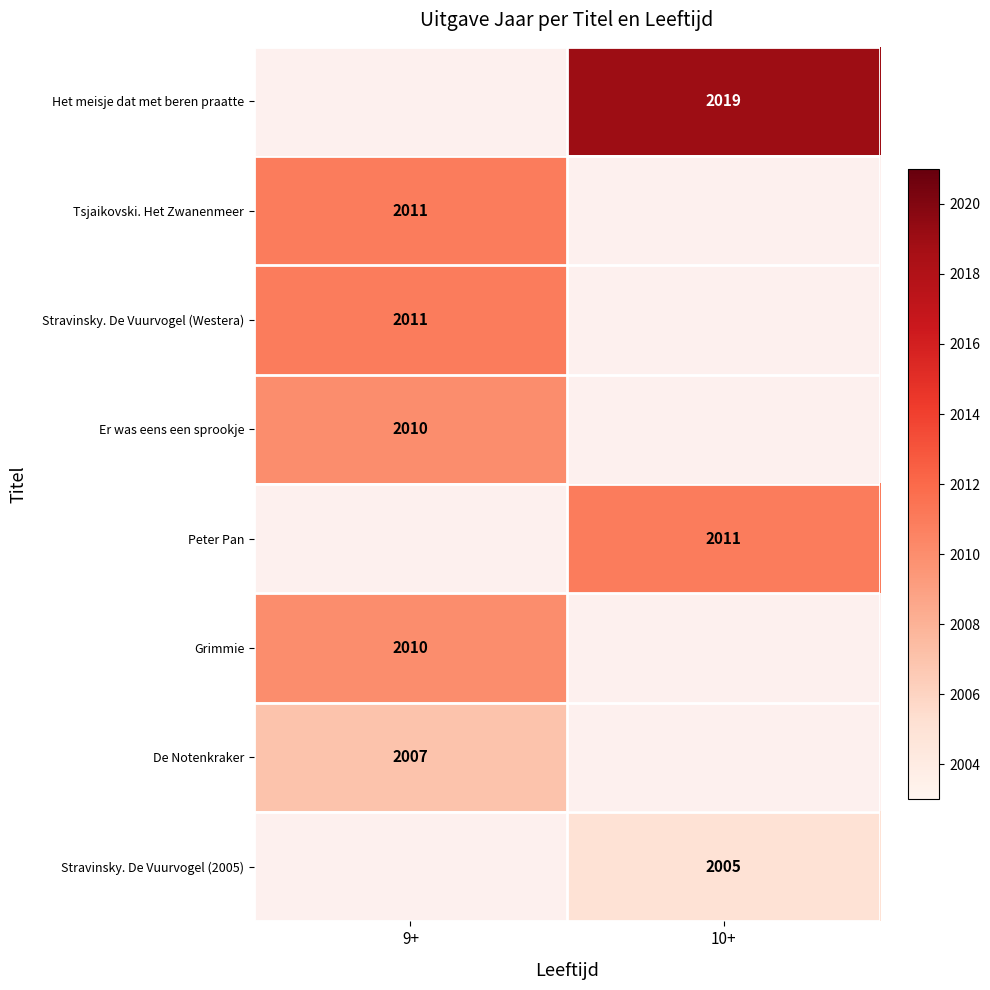

What is the difference between the highest and lowest values at 10+?

14.0